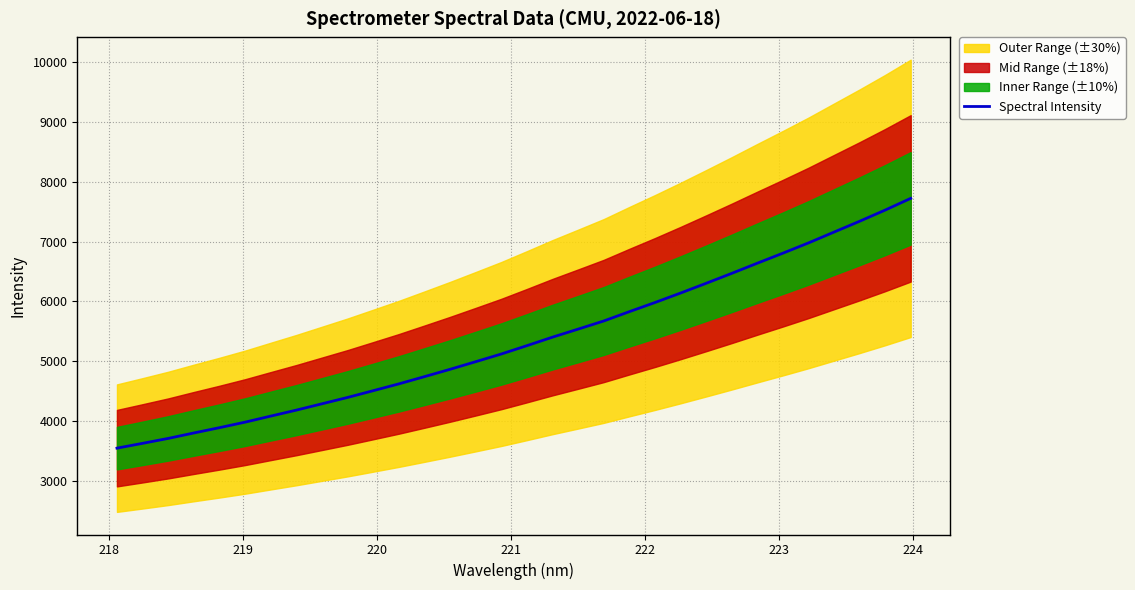

What is the maximum value for Spectral Intensity?

7721.1